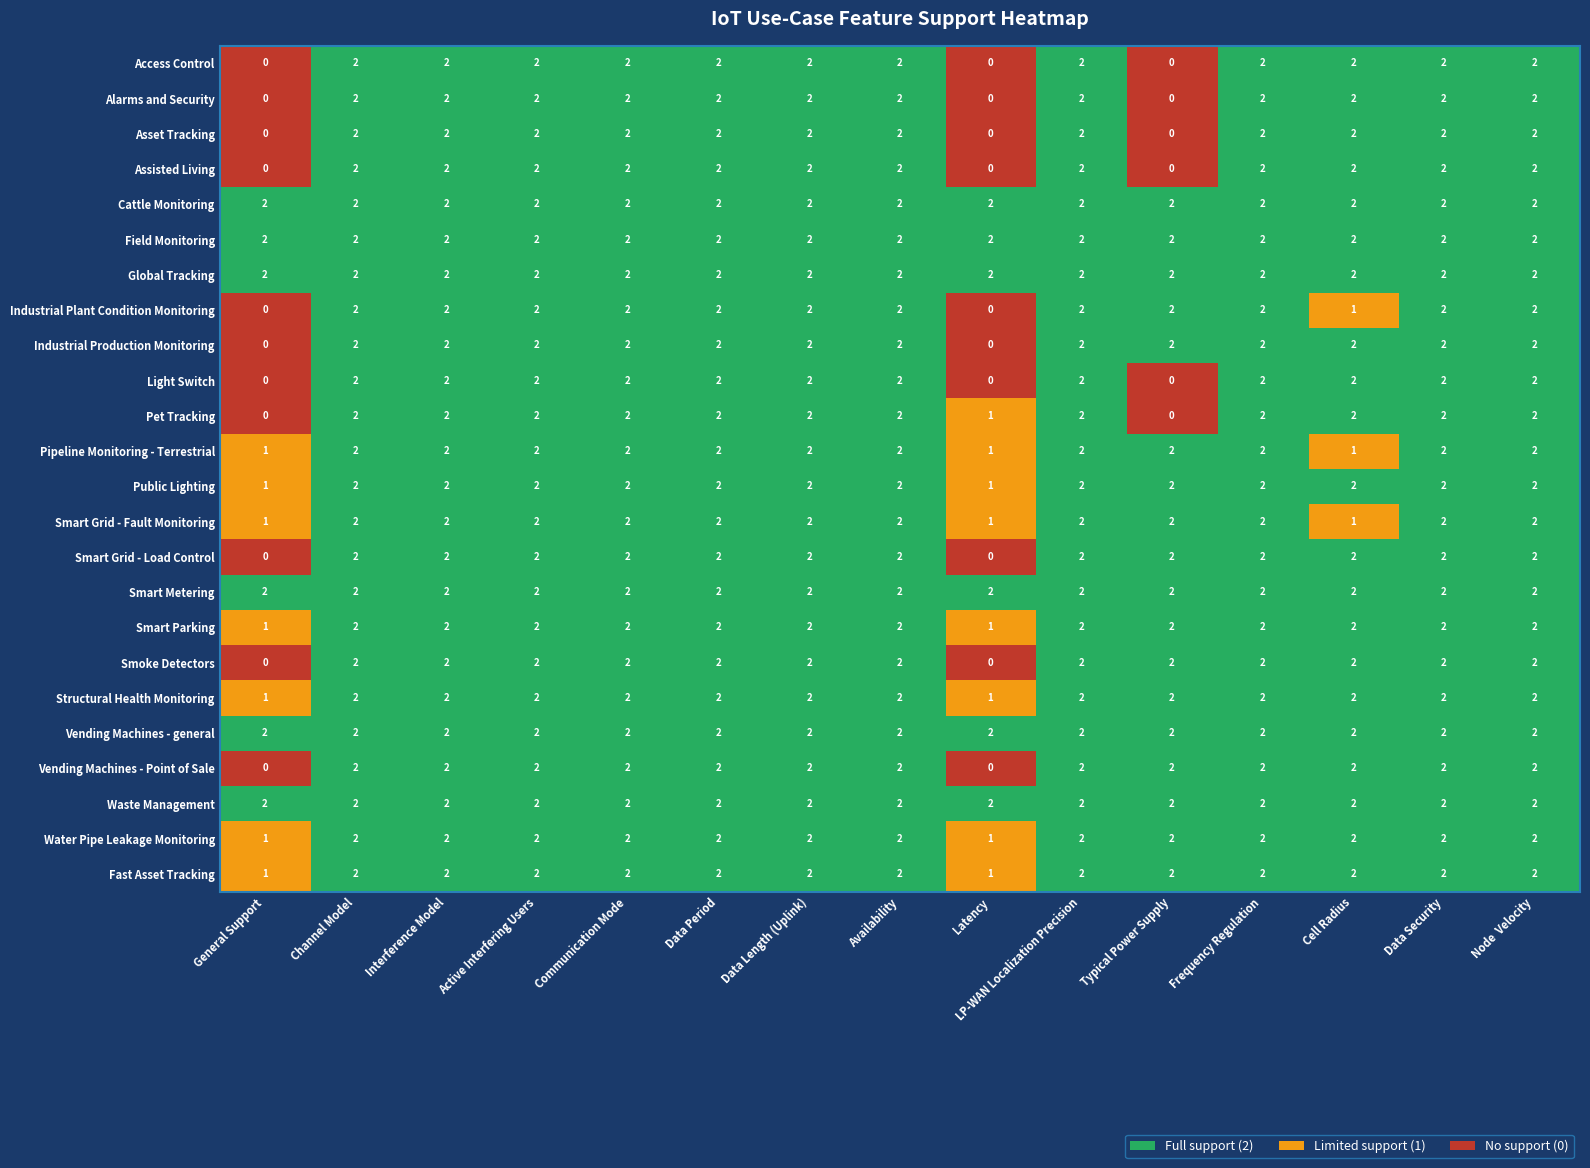

What is the sum of the Public Lighting values at Data Period and Frequency Regulation?

4